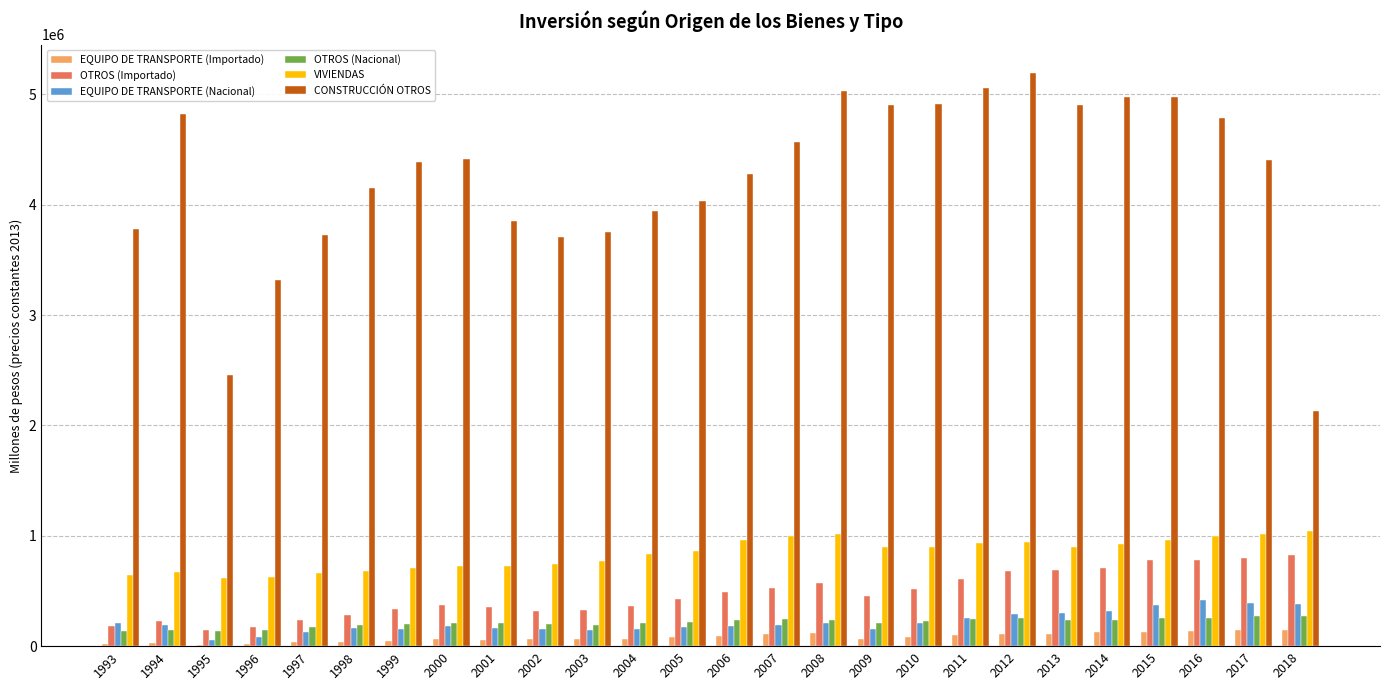

Which series has the widest spread of values?

CONSTRUCCIÓN OTROS